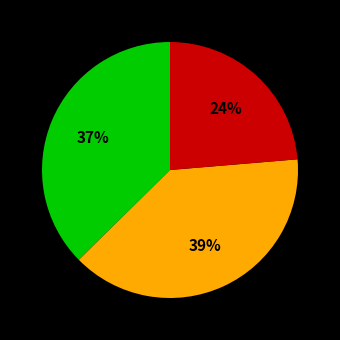

How many segments does this pie chart have?

3